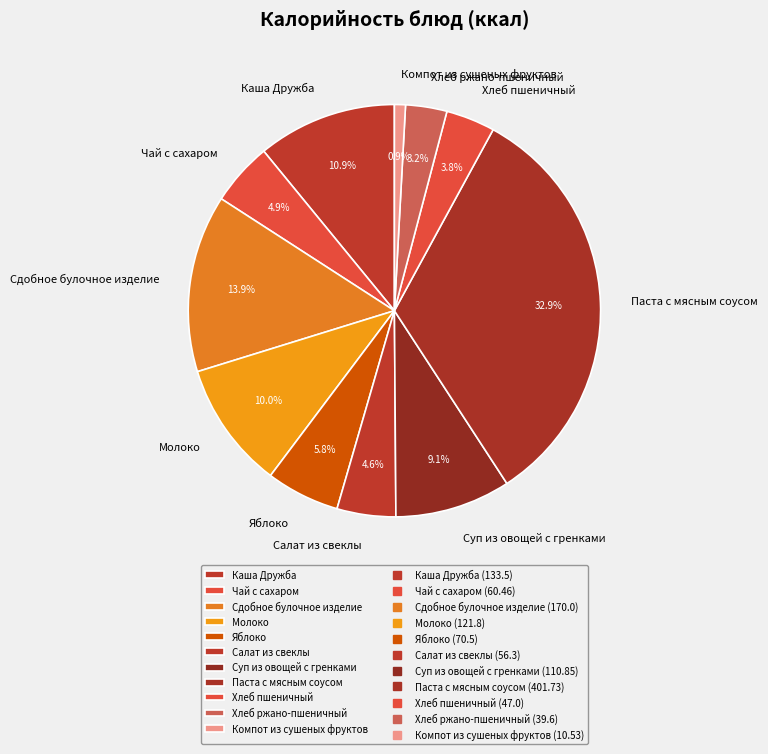

How many slices are in this pie chart?

11